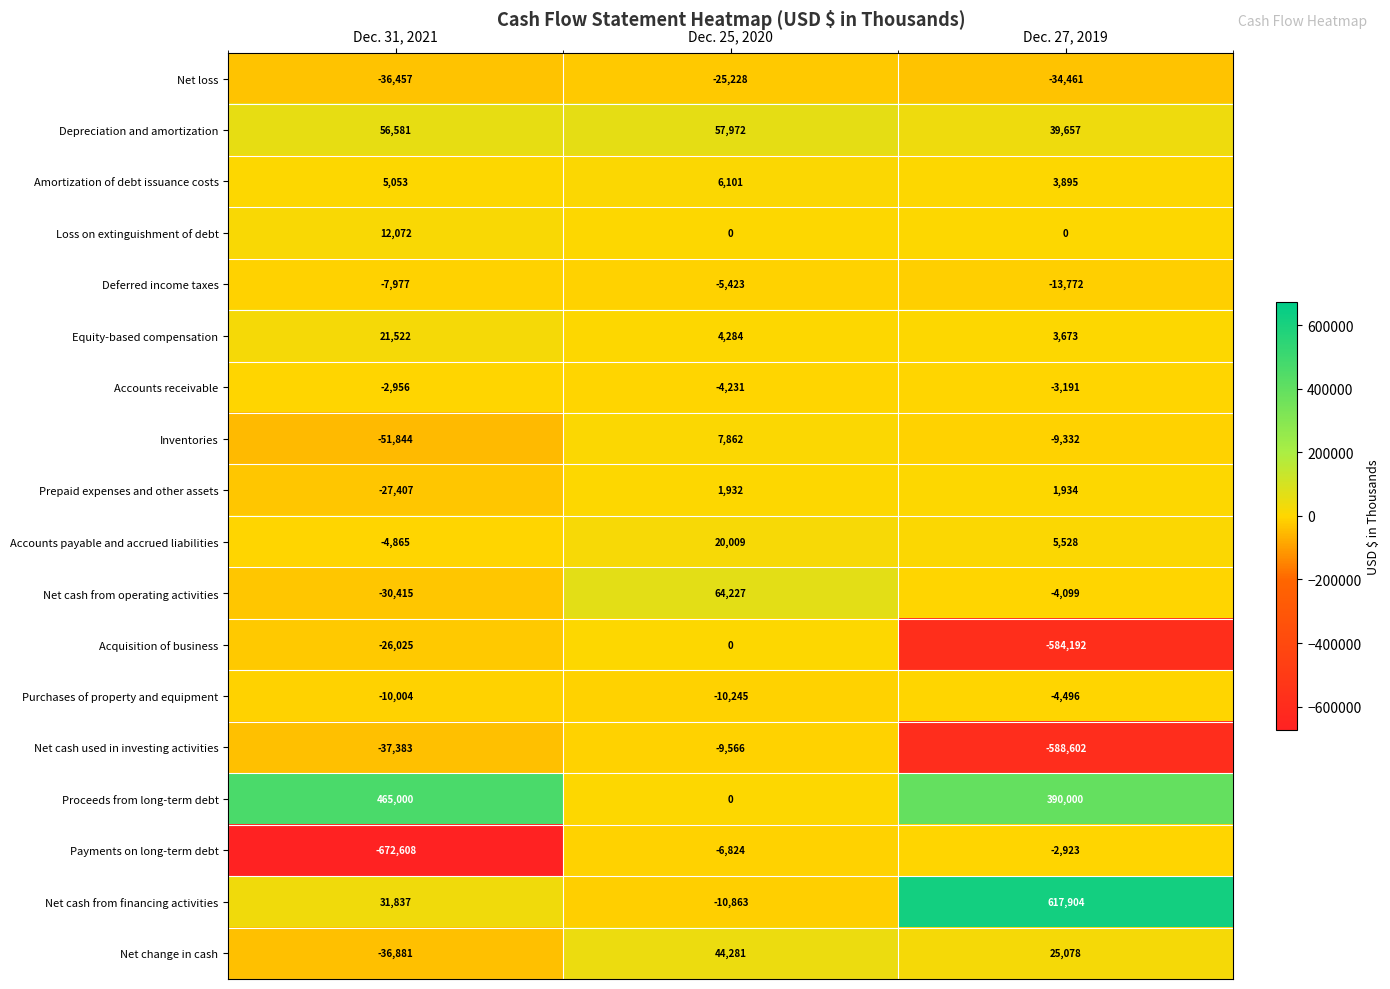

At Dec. 31, 2021, list the series in order from smallest to largest.

Payments on long-term debt, Inventories, Net cash used in investing activities, Net change in cash, Net loss, Net cash from operating activities, Prepaid expenses and other assets, Acquisition of business, Purchases of property and equipment, Deferred income taxes, Accounts payable and accrued liabilities, Accounts receivable, Amortization of debt issuance costs, Loss on extinguishment of debt, Equity-based compensation, Net cash from financing activities, Depreciation and amortization, Proceeds from long-term debt